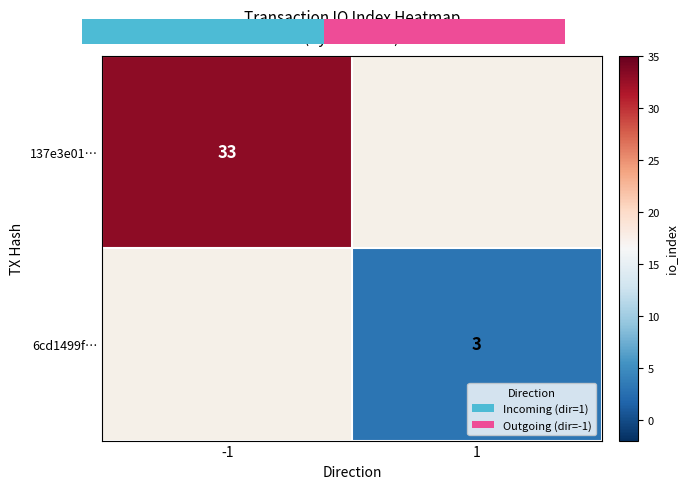

At how many categories does at least one series exceed 26?

1